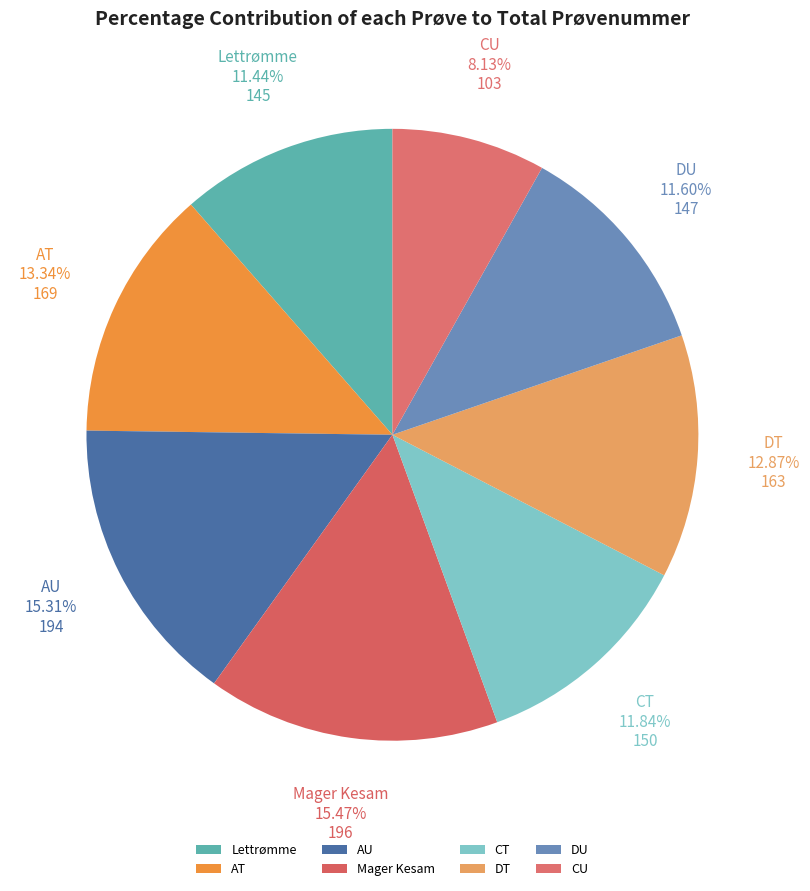

Which slice is the smallest?

CU